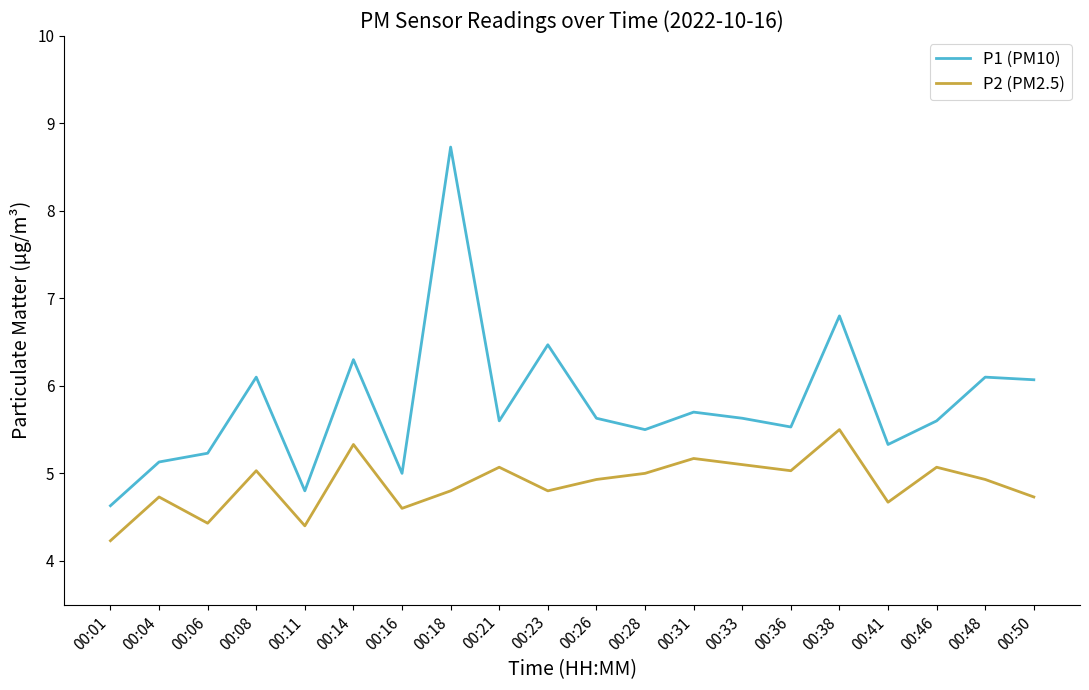

True or false: P1 (PM10) and P2 (PM2.5) cross at least once.

False